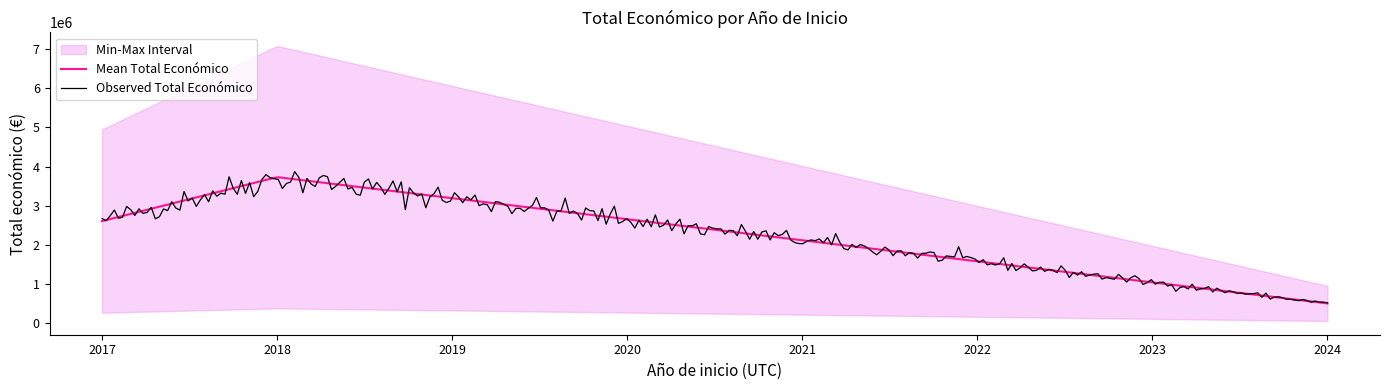

What is the lowest value of the Mean Total Económico series?

499059.0